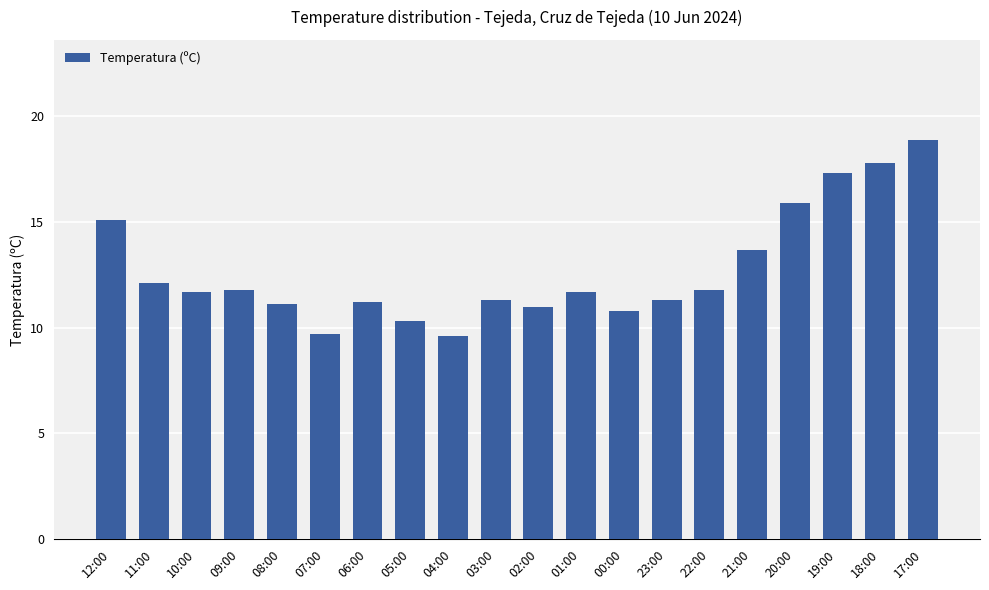

How many categories are shown in the chart?

20